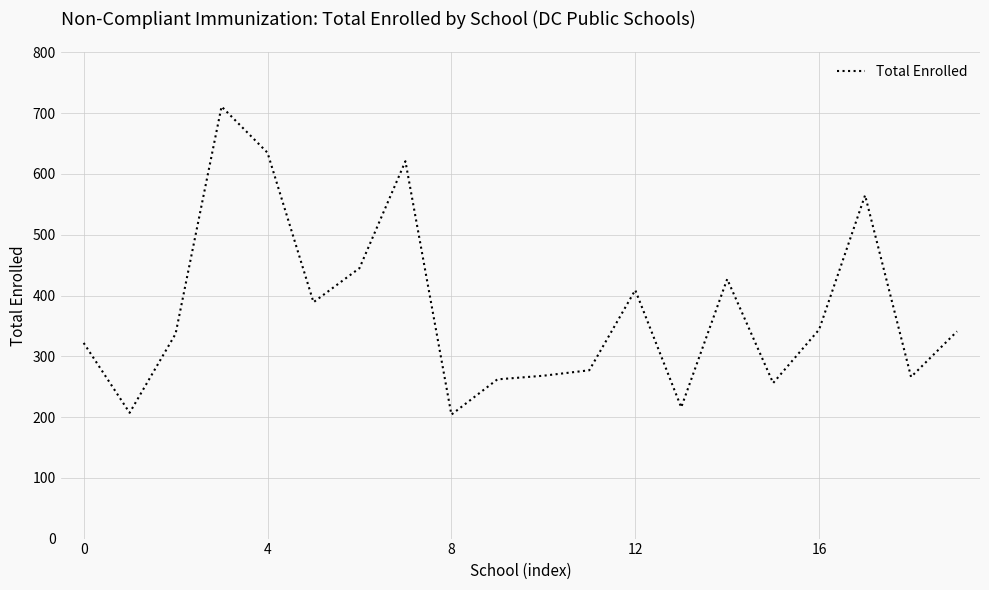

How many distinct data groups are displayed?

1